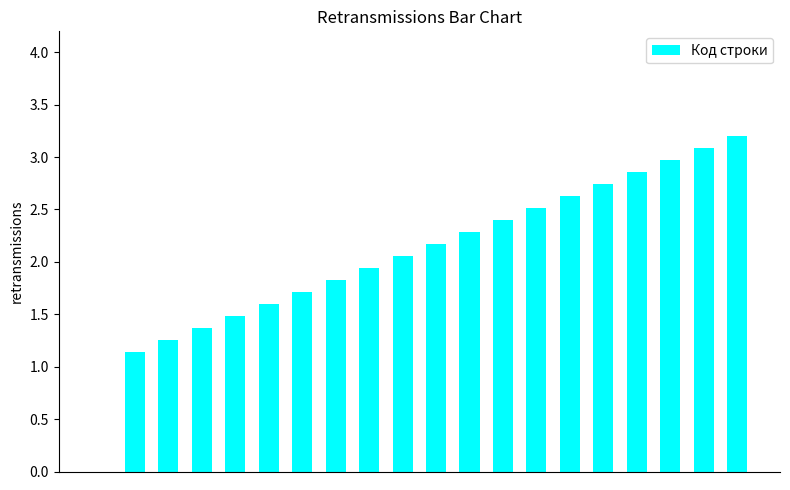

What is the maximum value shown in the chart?

3.2